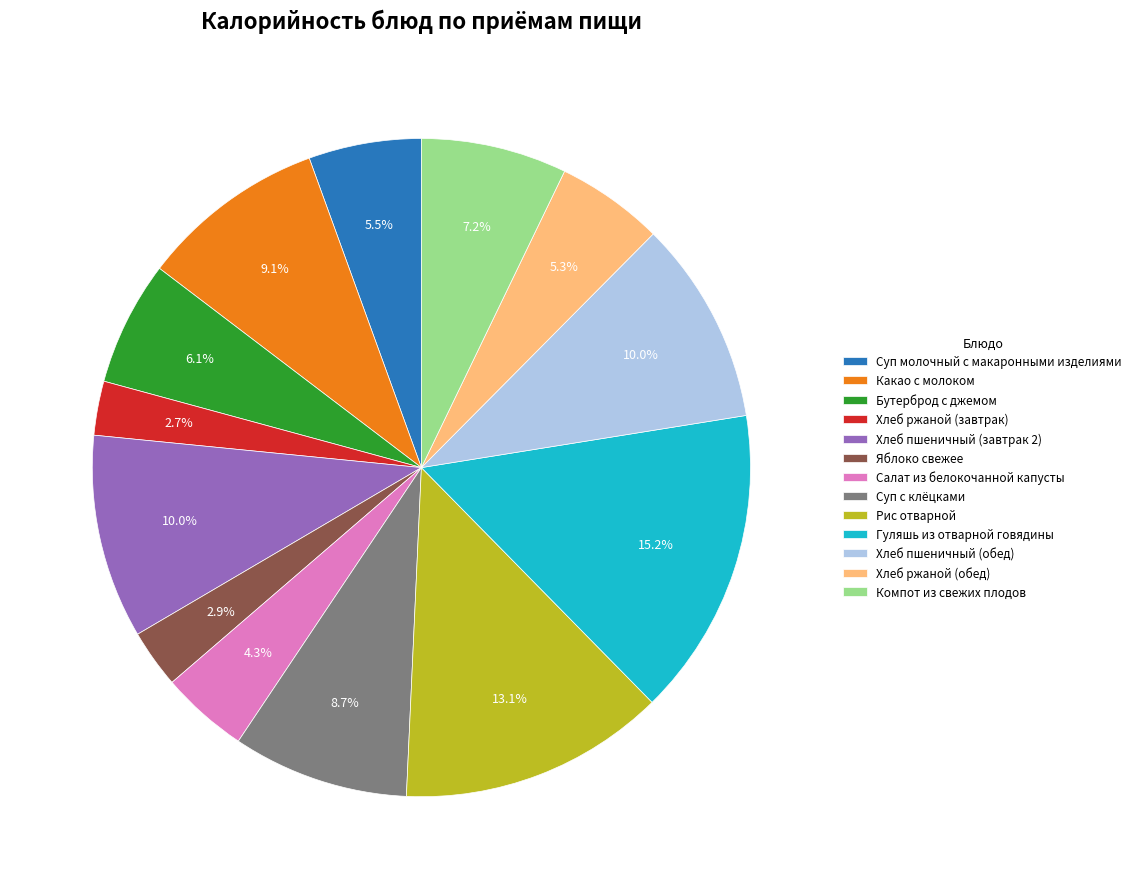

Does any single category account for the majority?

No